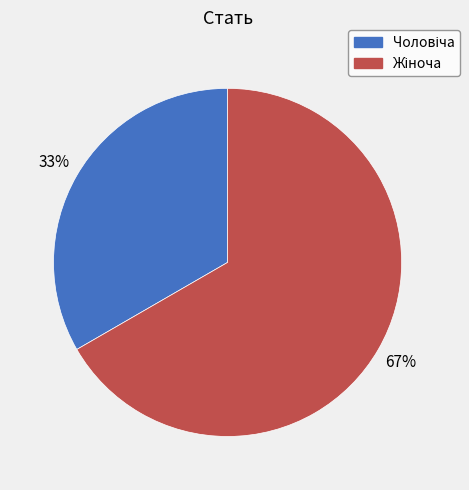

To the nearest percent, what is the average slice percentage?

50%